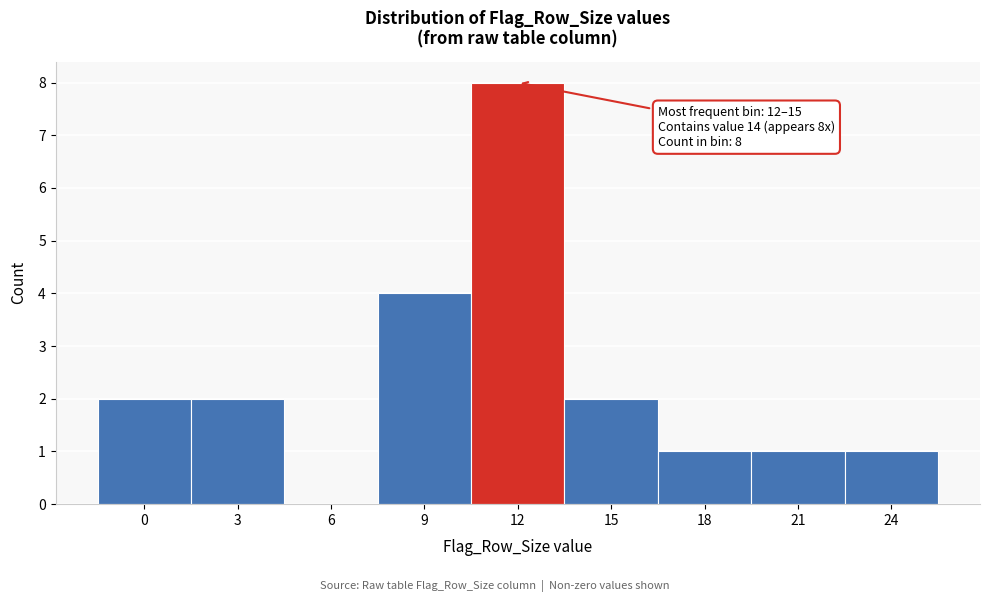

Reading left to right, what are all the values shown in this chart?

0=2	3=2	6=0	9=4	12=8	15=2	18=1	21=1	24=1